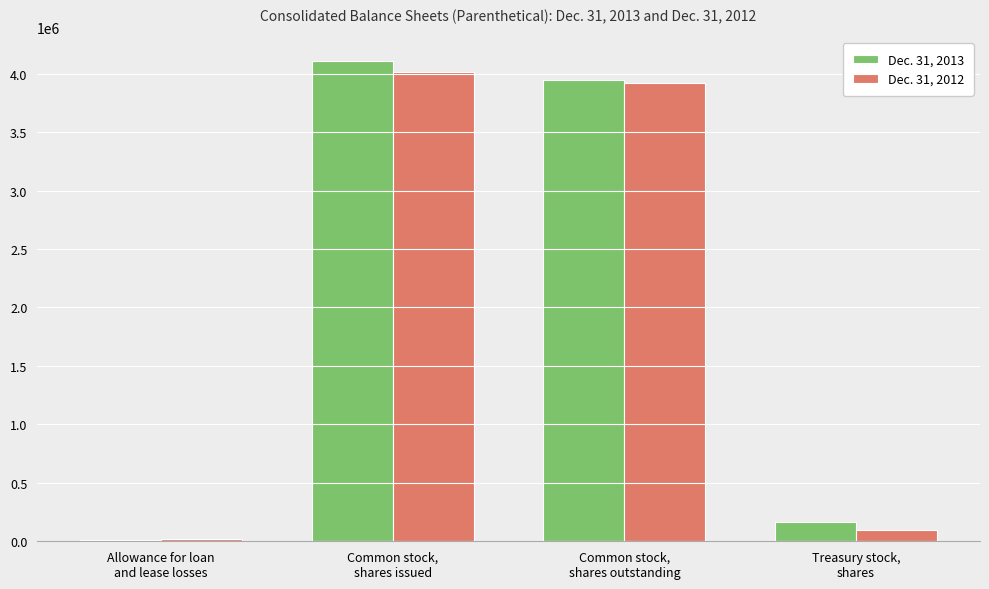

Reading right to left, list all the values displayed in this chart.

Dec. 31, 2013: 162087	3943997	4106084	13901
Dec. 31, 2012: 94703	3916667	4011370	15400